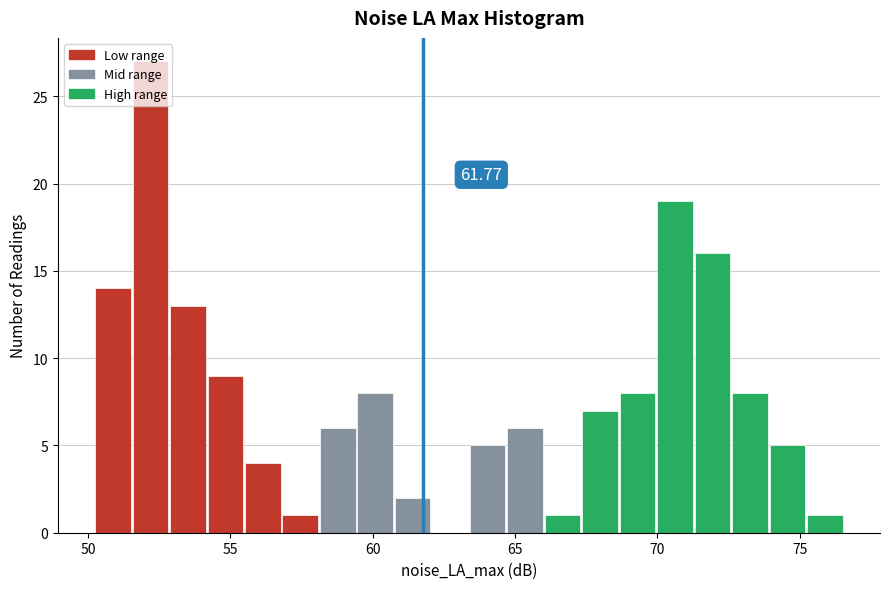

Read against the x-axis, roughly where is the centre of the tallest bar?

52.0